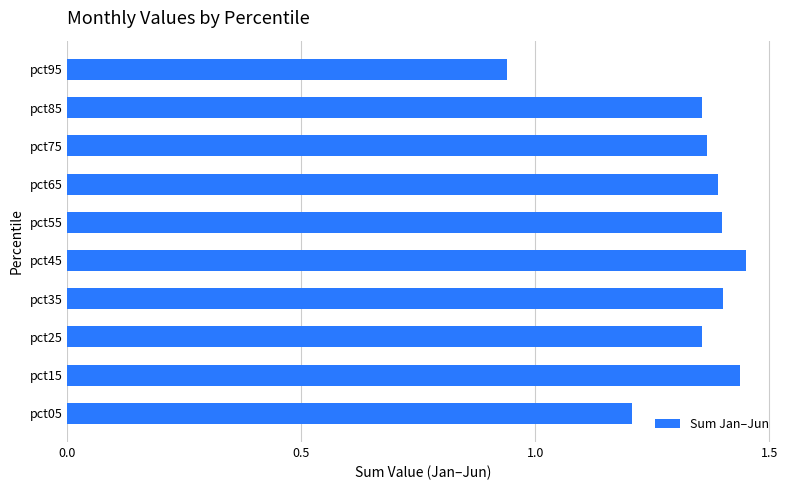

Which label corresponds to the smallest value in the chart?

pct95